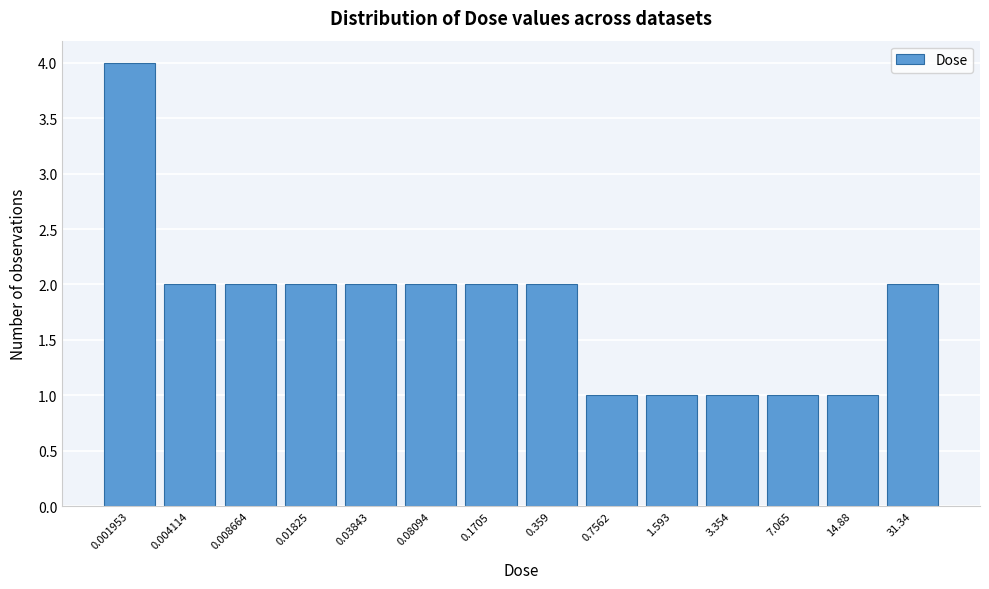

Reading right to left, list all the values displayed in this chart.

2	1	1	1	1	1	2	2	2	2	2	2	2	4